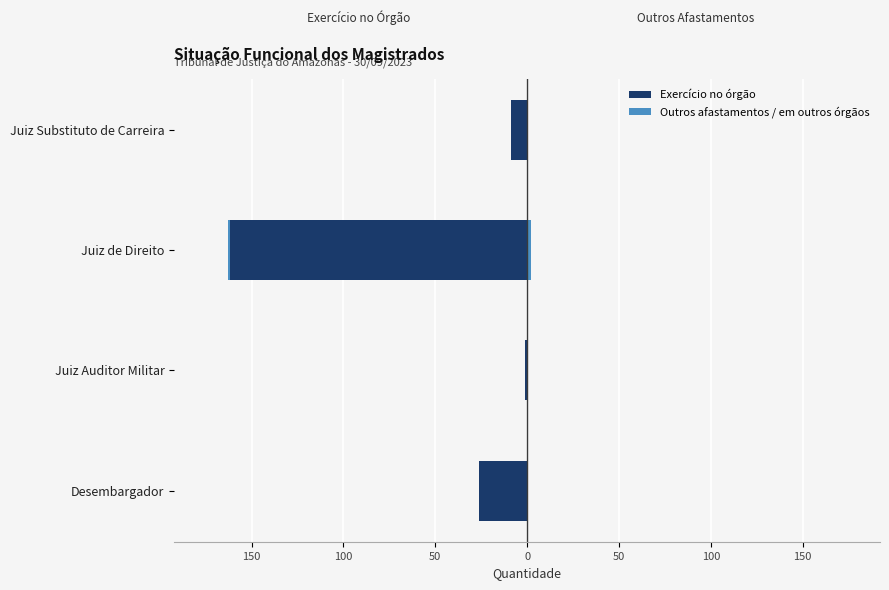

Count the number of categories in the chart.

4